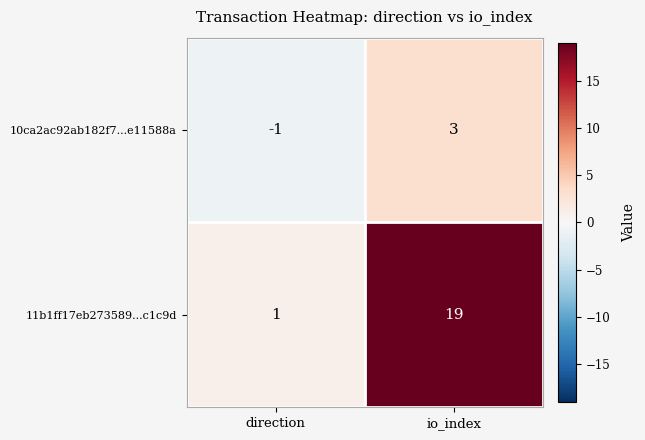

What value does the 10ca2ac92ab182f7...e11588a series have at io_index?

3